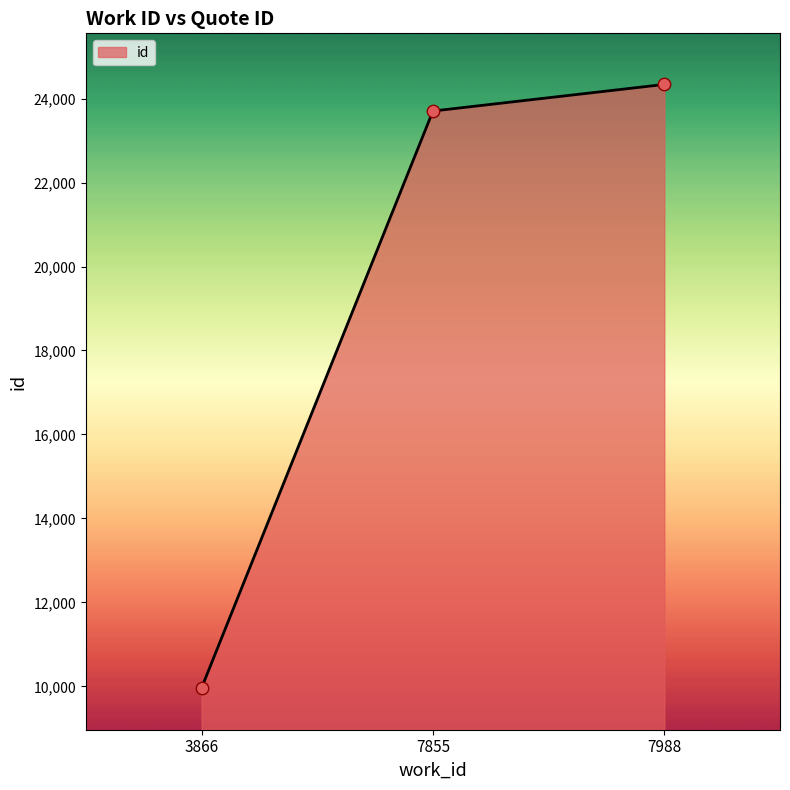

What is the change in value from 3866 to 7988?

+14370